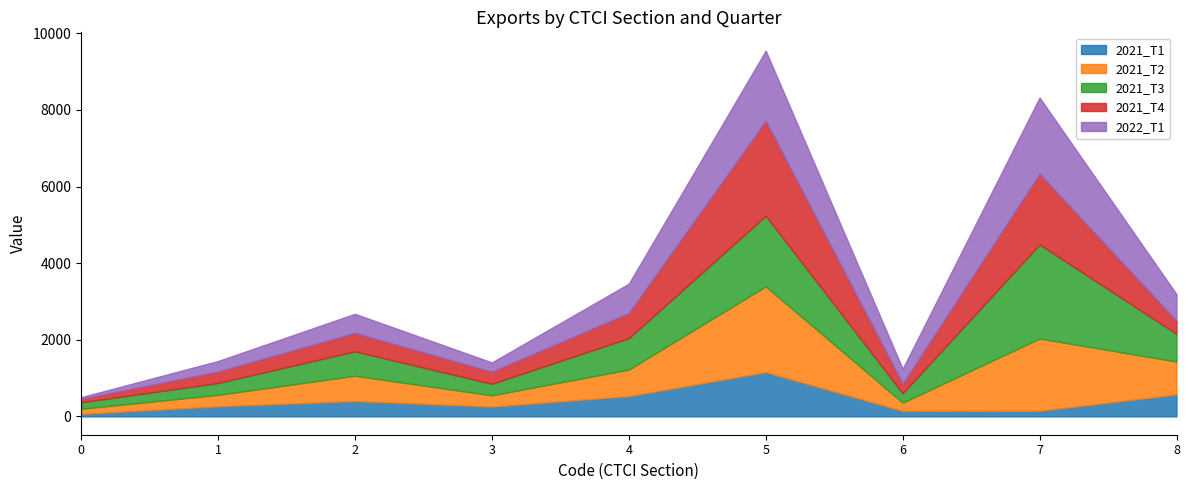

What is the difference between the maximum and minimum values in the 2021_T3 series?

2285.7